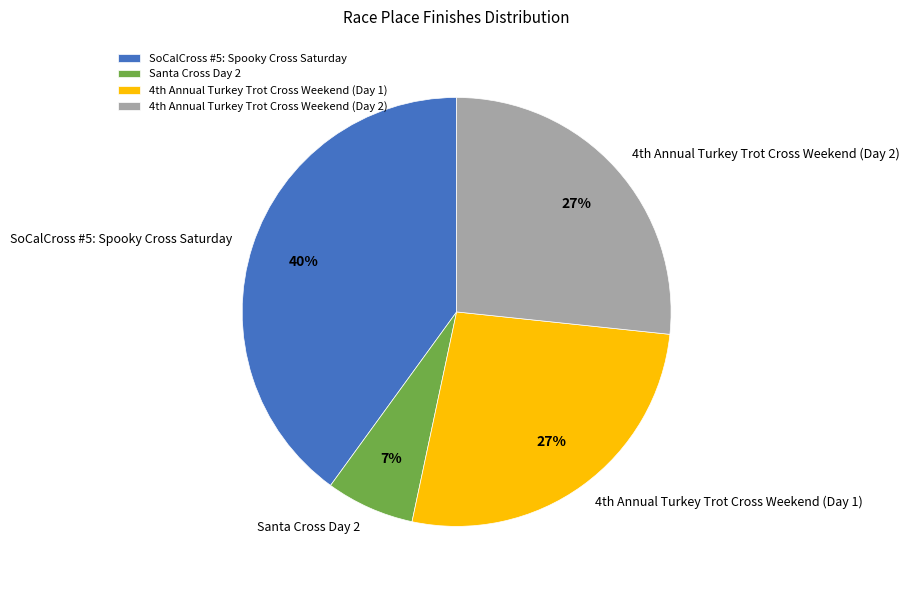

Which slice is the largest?

SoCalCross #5: Spooky Cross Saturday